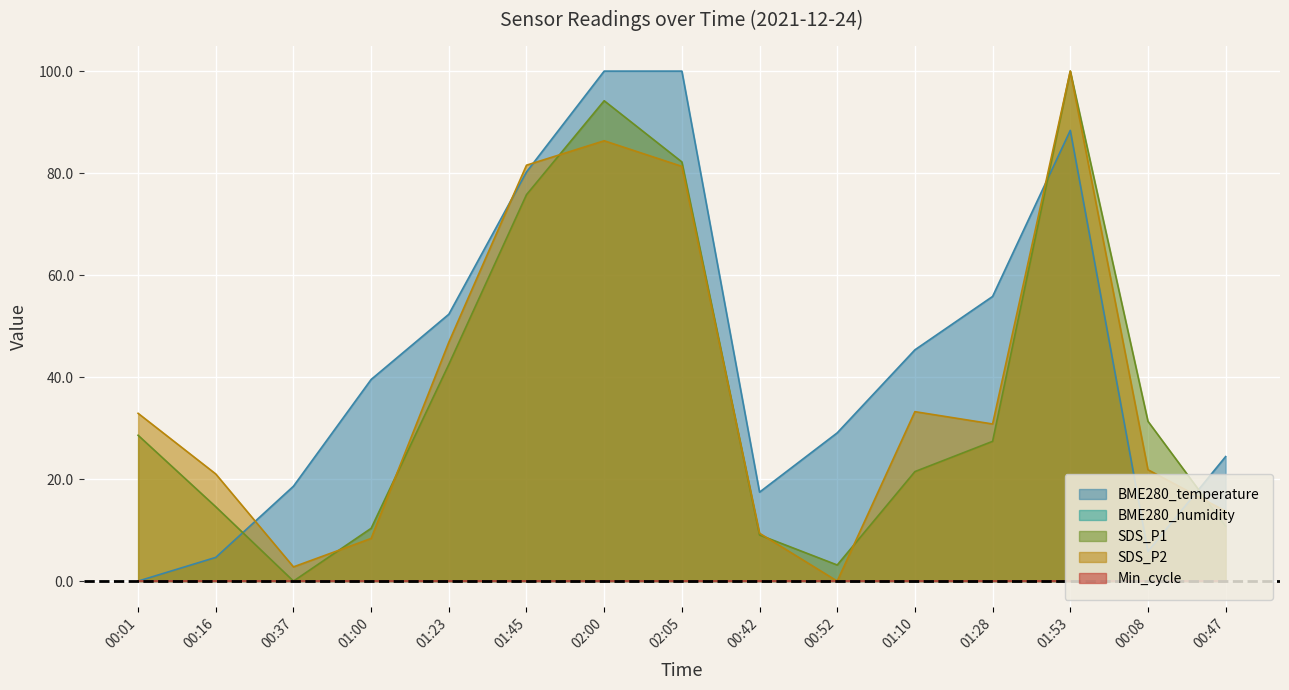

At which label is BME280_temperature closest to 49?

01:23